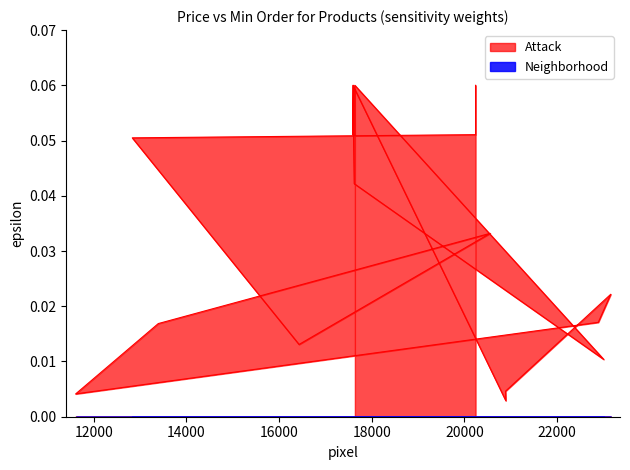

Which series has the largest total across all categories?

Attack